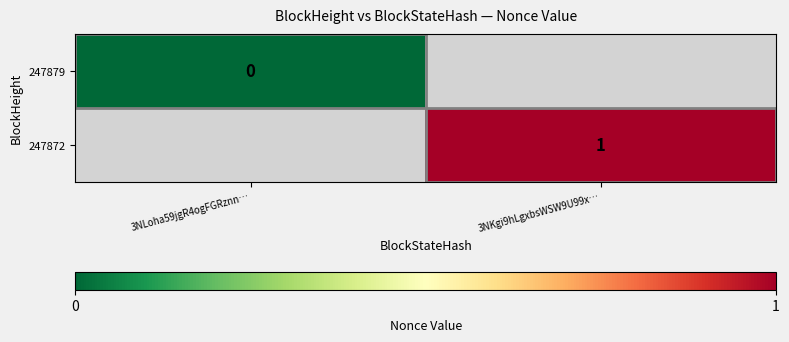

Which has a higher value, 3NLoha59jgR4ogFGRznn… or 3NKgi9hLgxbsWSW9U99x…?

3NKgi9hLgxbsWSW9U99x…